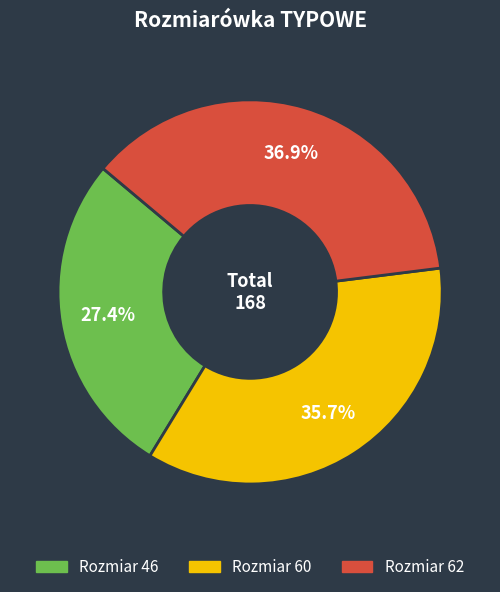

Is there a majority slice in this chart?

No